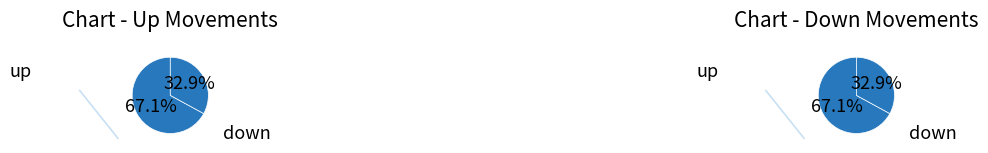

Which category has the biggest portion of the pie?

up